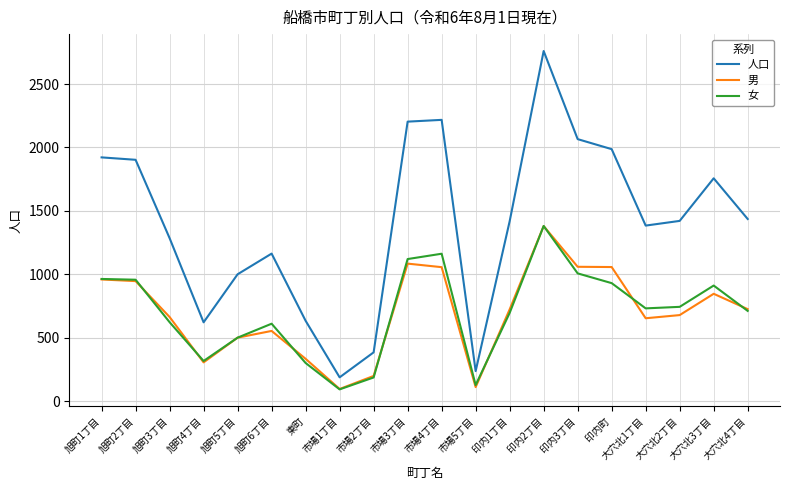

Rank the series at 旭町6丁目 from lowest to highest value.

男, 女, 人口